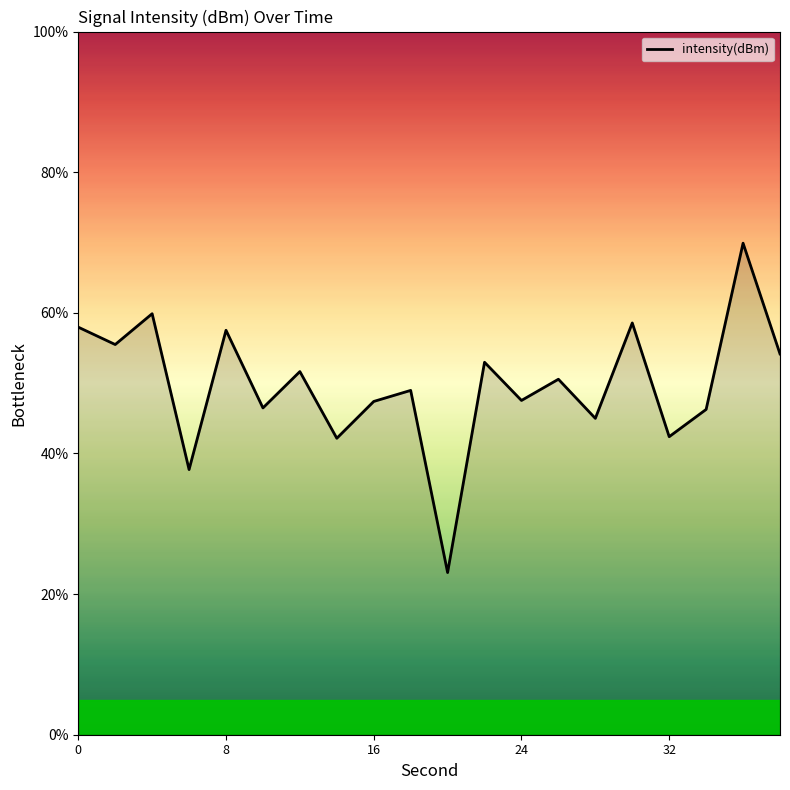

True or false: there are more than 0 points higher than both neighbors.

True